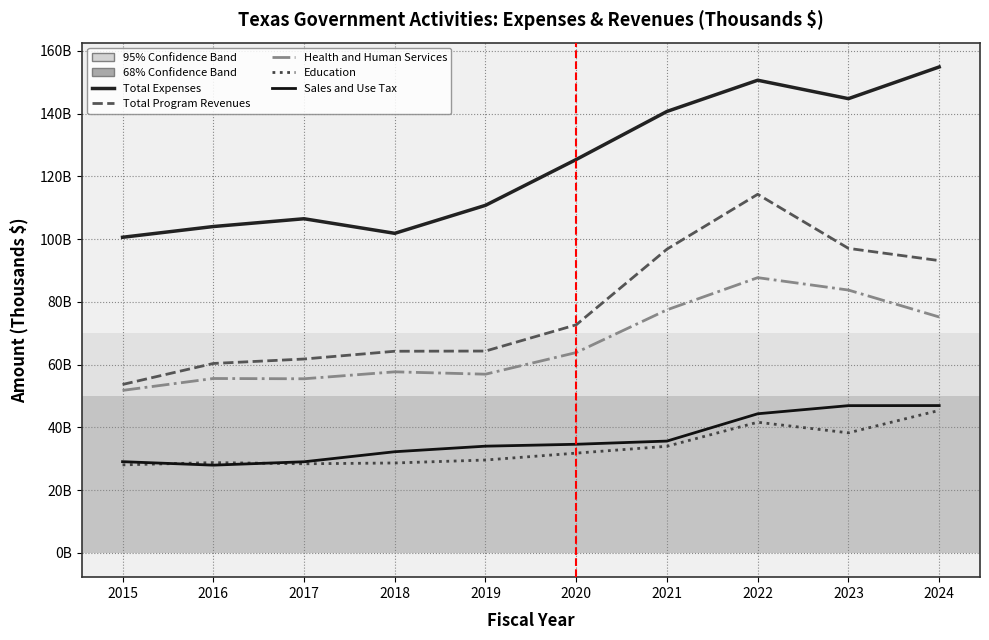

What value does the Total Expenses series have at 2020?

125.4